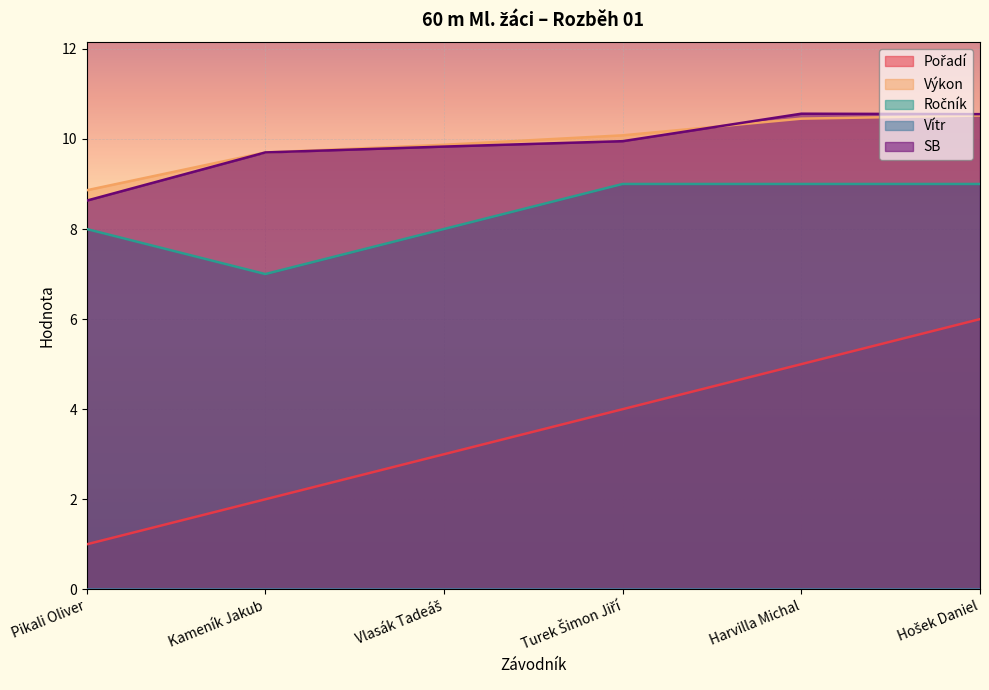

Does the chart display data point markers on the line(s)?

No